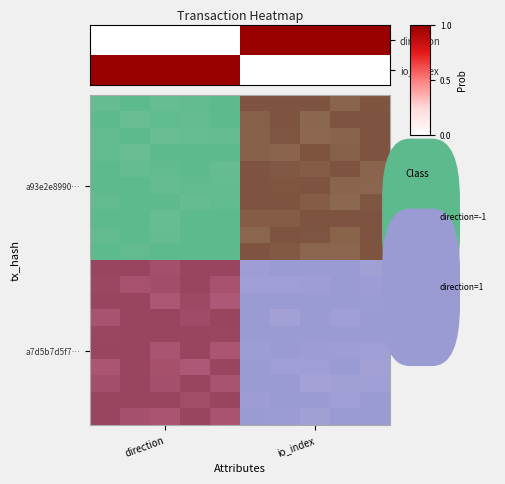

List the series in order of their peak value, highest first.

direction, io_index